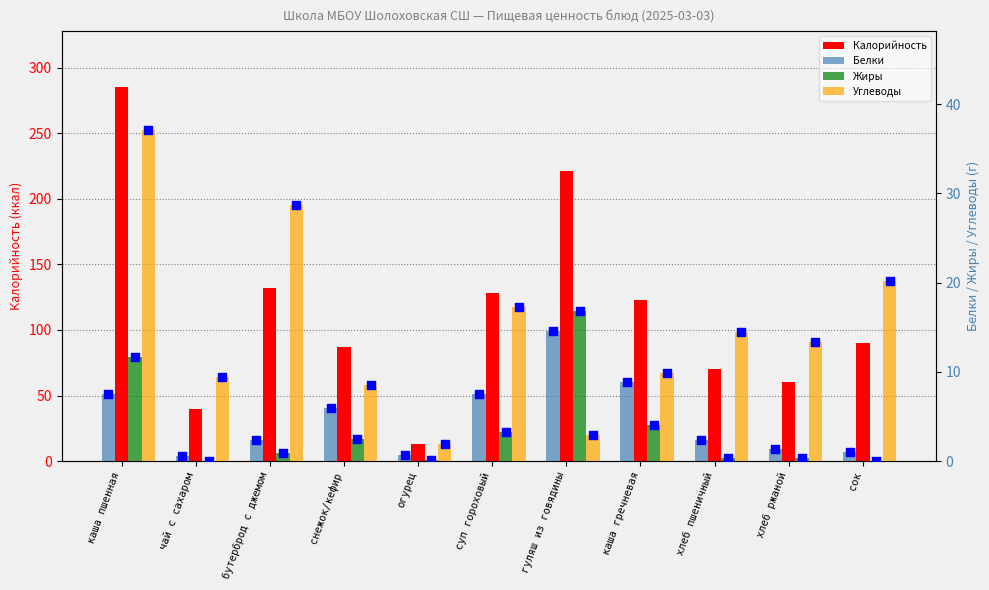

At which category is the sum across all series the highest?

каша пшенная